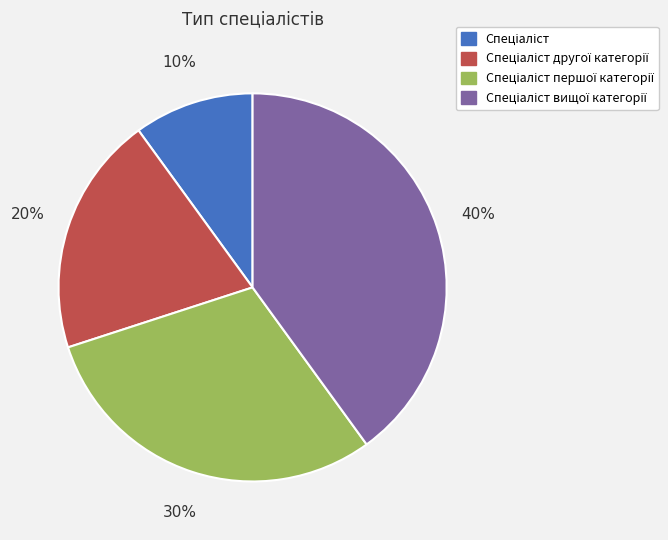

Is there a majority slice in this chart?

No